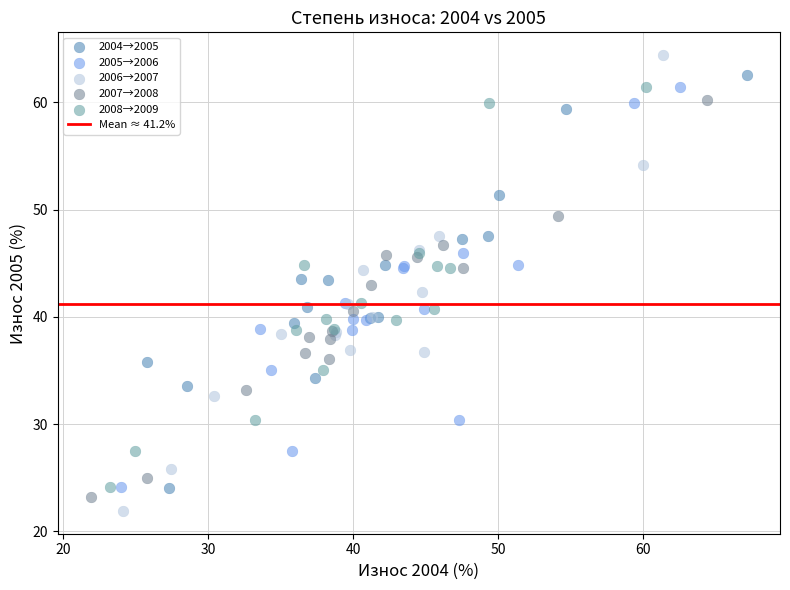

Which series has the widest spread of Y values?

2006→2007